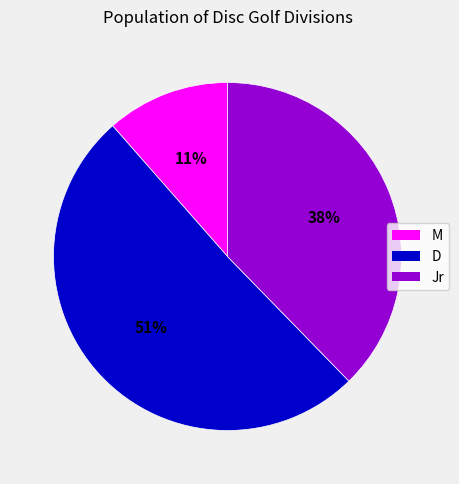

What is the smallest slice in the pie chart?

M